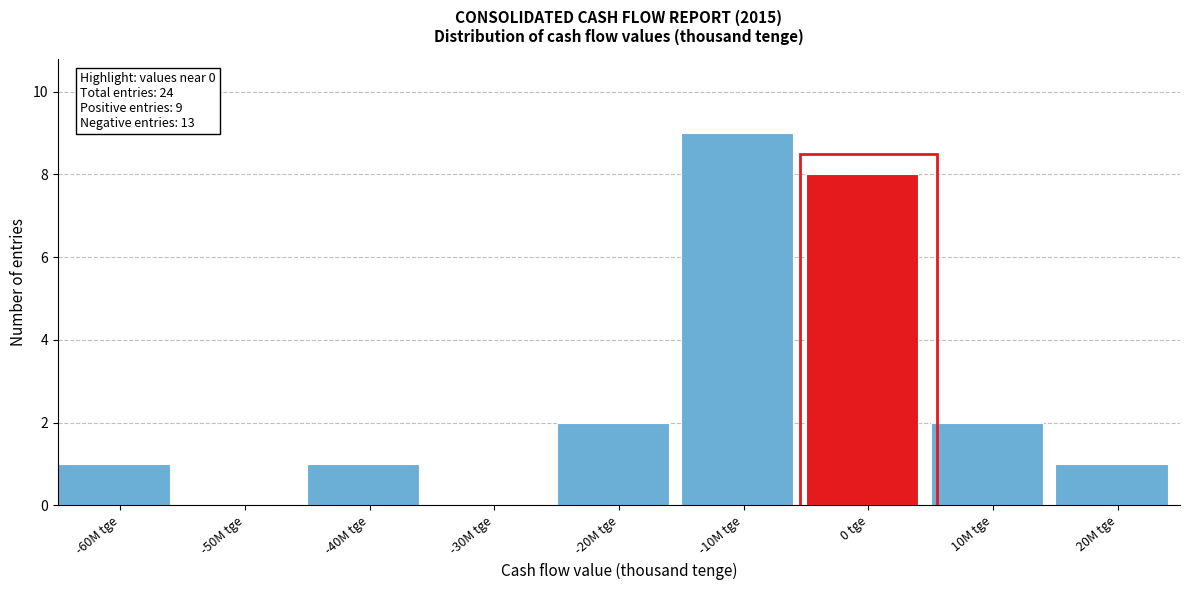

Reading right to left, extract all data points from this chart.

20M tge=1	10M tge=2	0 tge=8	-10M tge=9	-20M tge=2	-30M tge=0	-40M tge=1	-50M tge=0	-60M tge=1